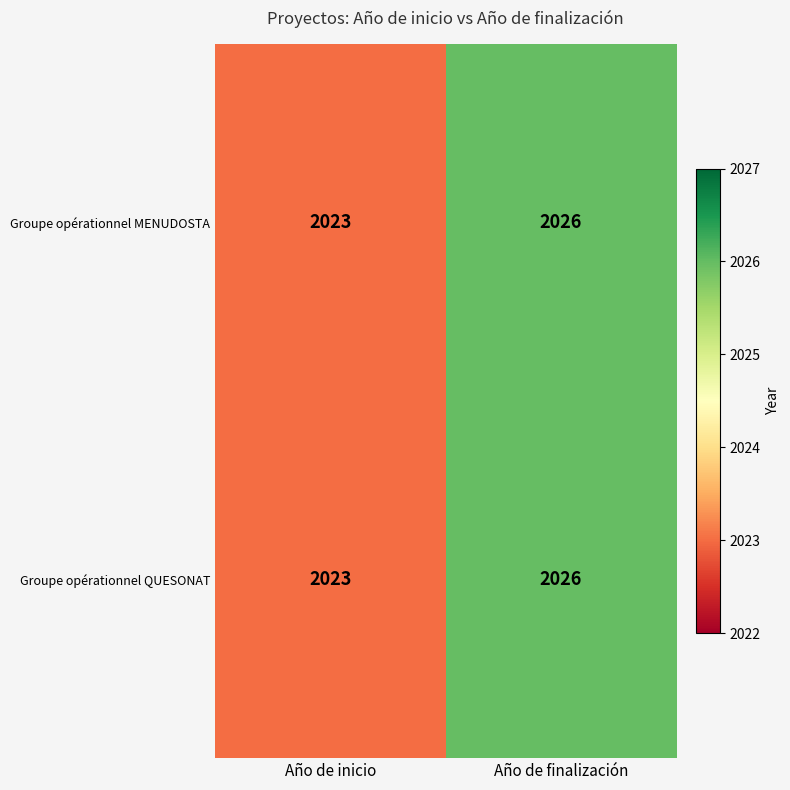

The value of Groupe opérationnel MENUDOSTA at Año de finalización is 643. True or false?

False